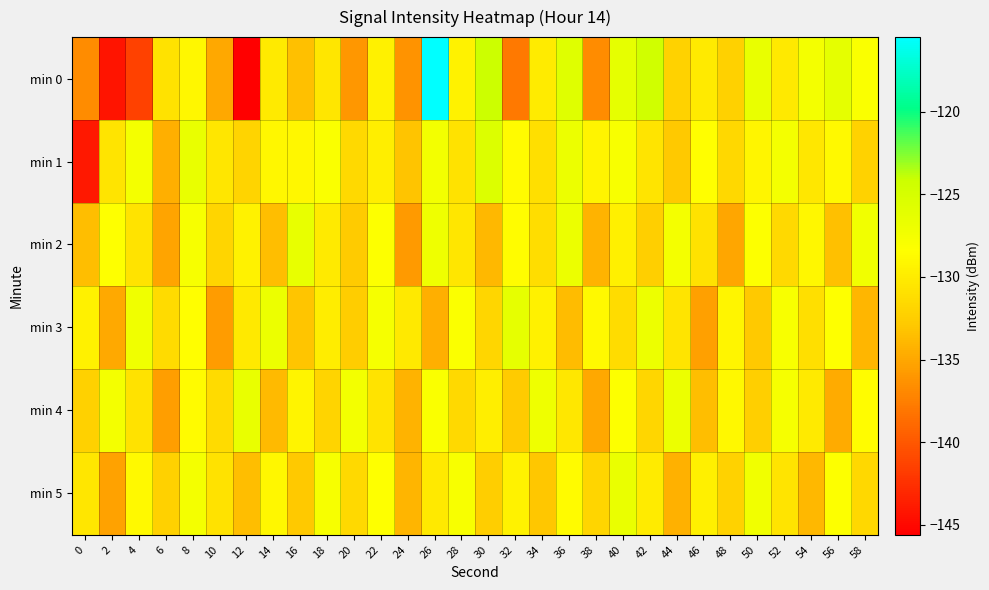

At 26, list the series in order from smallest to largest.

min 3, min 5, min 4, min 1, min 2, min 0